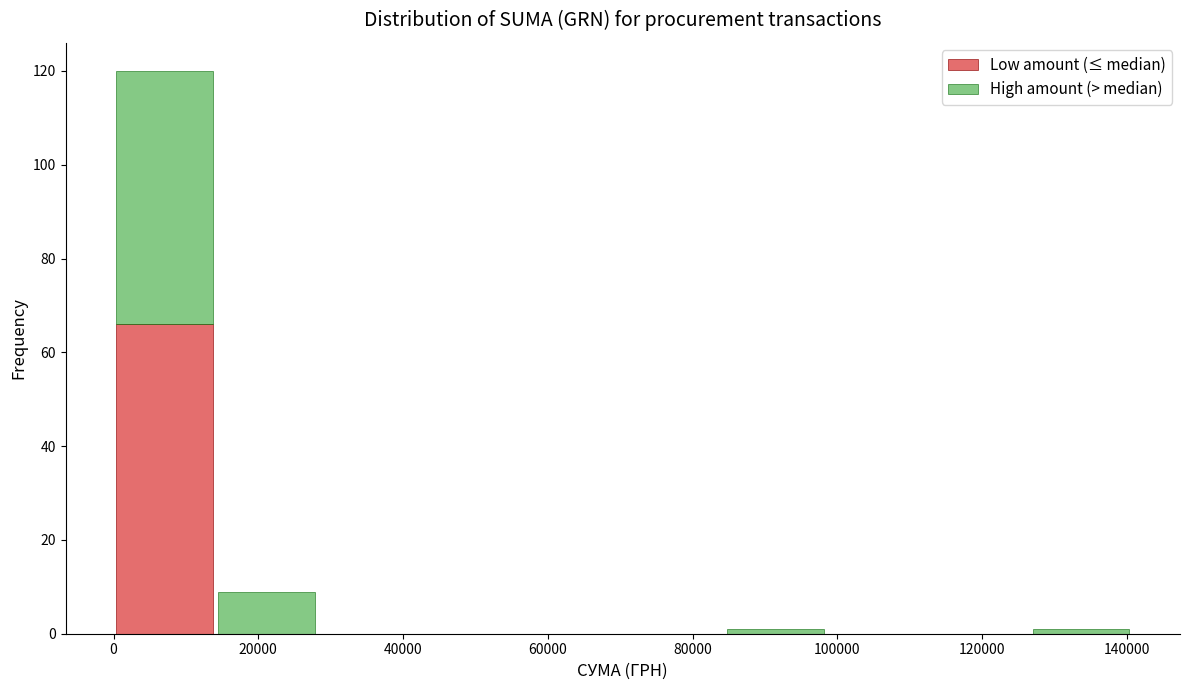

Reading left to right, list every stacked bar in this chart as the range it spans on the x-axis followed by its total height. Neither the bar edges nor the heights are printed on the chart, so give them approximately, as read against the axes.

0 to 14000: 120
14000 to 28000: 10
28000 to 42000: 0
42000 to 56000: 0
56000 to 70000: 0
70000 to 84000: 0
84000 to 98000: under 2
98000 to 112000: 0
112000 to 126000: 0
126000 to 140000: under 2